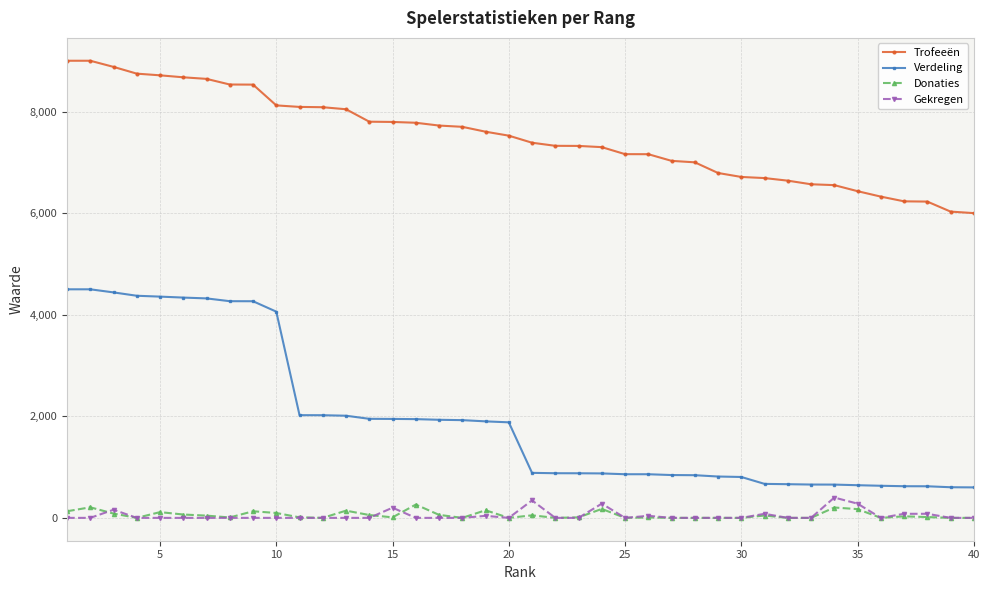

True or false: Donaties has more than 2 points higher than both neighbors.

True